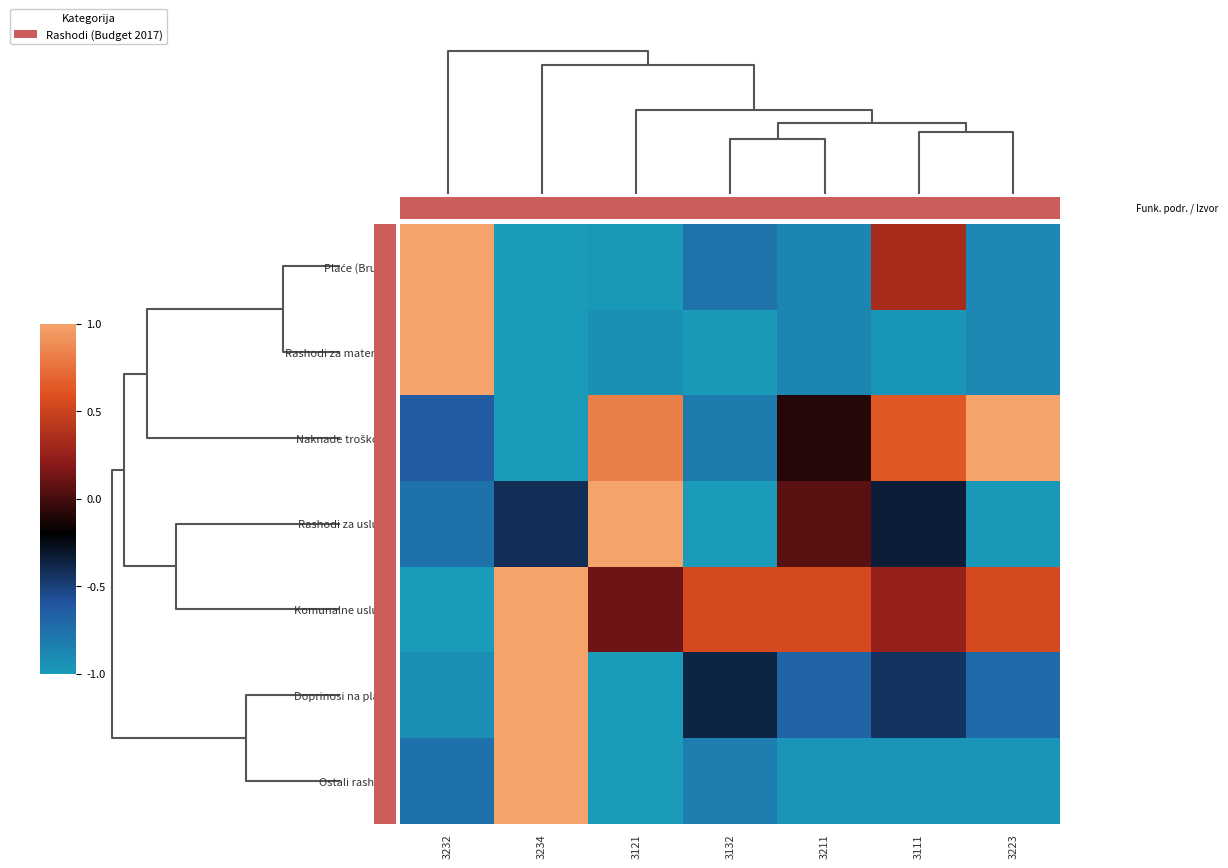

What is the total value across all series at 3232?

-2.1